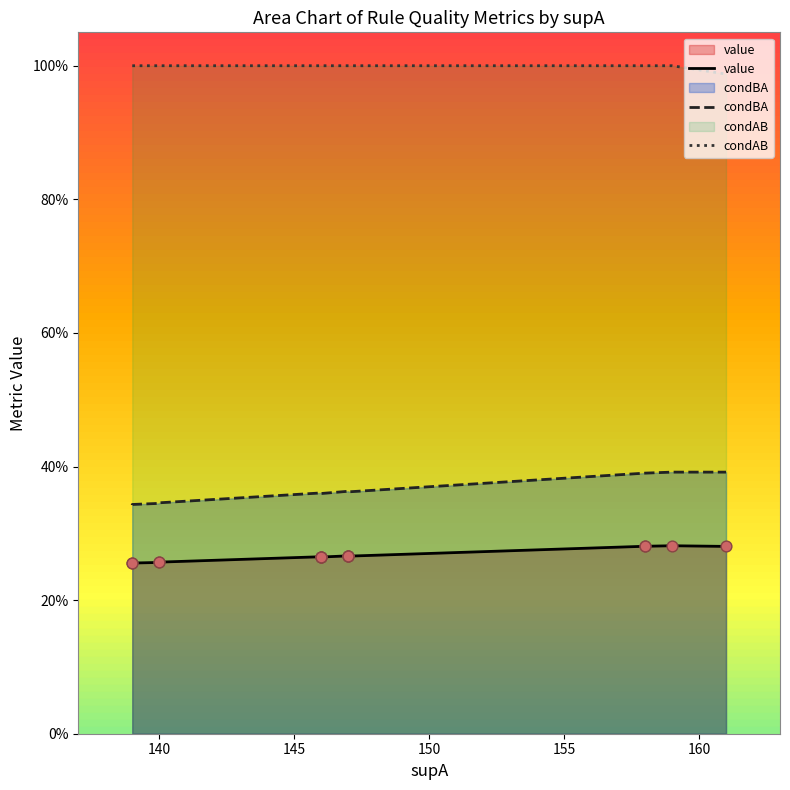

Is the value of condBA at 155 greater than the value of value at 165?

Yes